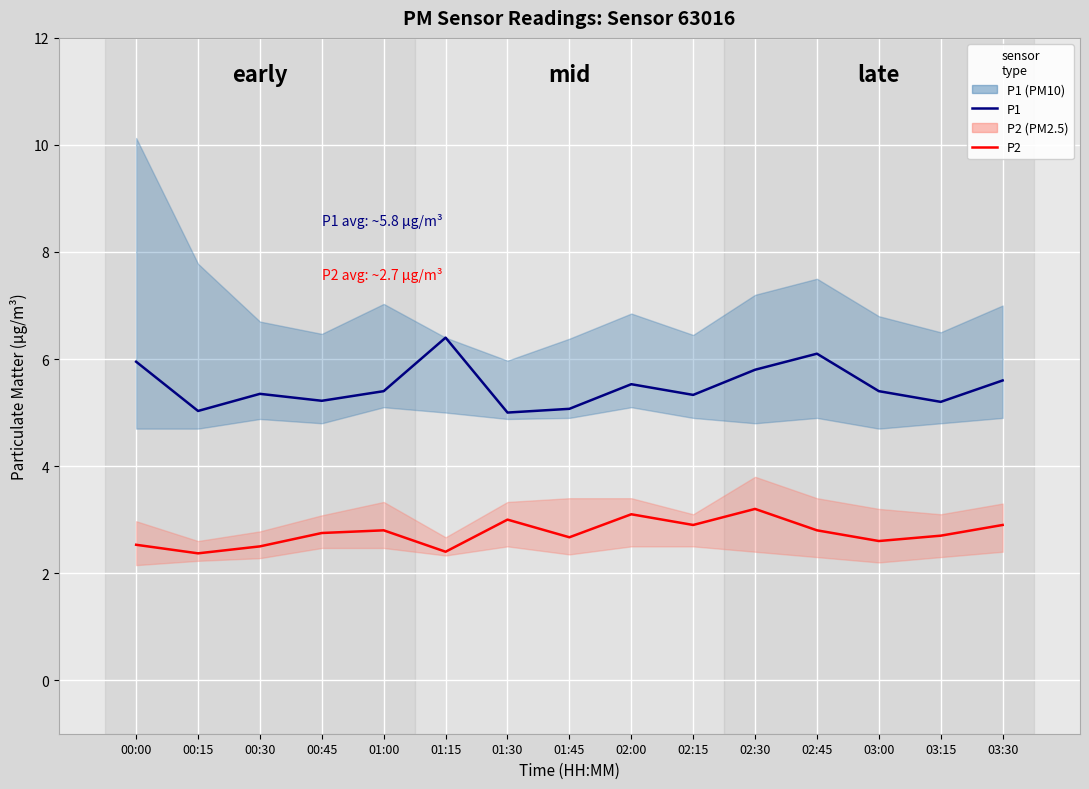

The value of P2 at 03:15 is 0.8. True or false?

False